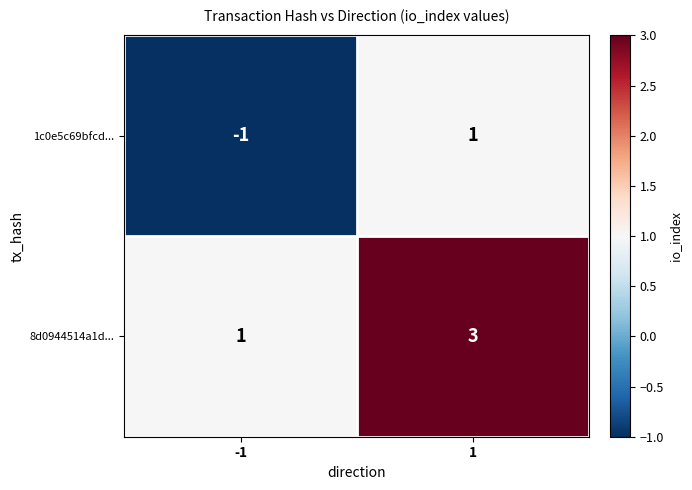

True or false: 1c0e5c69bfcd... has a value of 1 at 1.

True